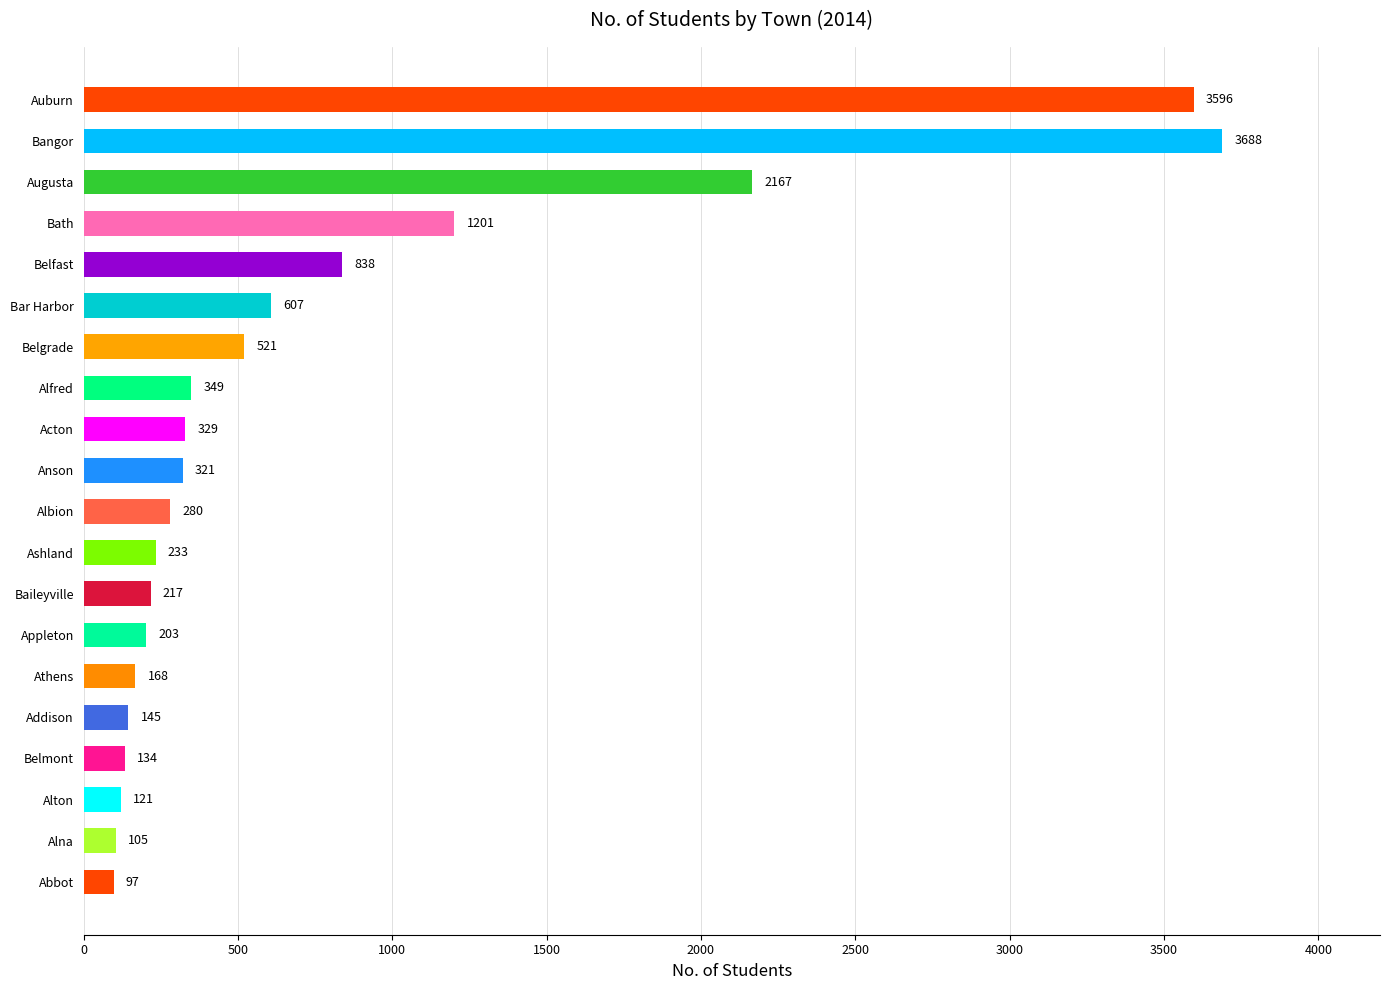

Reading bottom to top, extract all data points from this chart.

Abbot=97	Alna=105	Alton=121	Belmont=134	Addison=145	Athens=168	Appleton=203	Baileyville=217	Ashland=233	Albion=280	Anson=321	Acton=329	Alfred=349	Belgrade=521	Bar Harbor=607	Belfast=838	Bath=1201	Augusta=2167	Bangor=3688	Auburn=3596